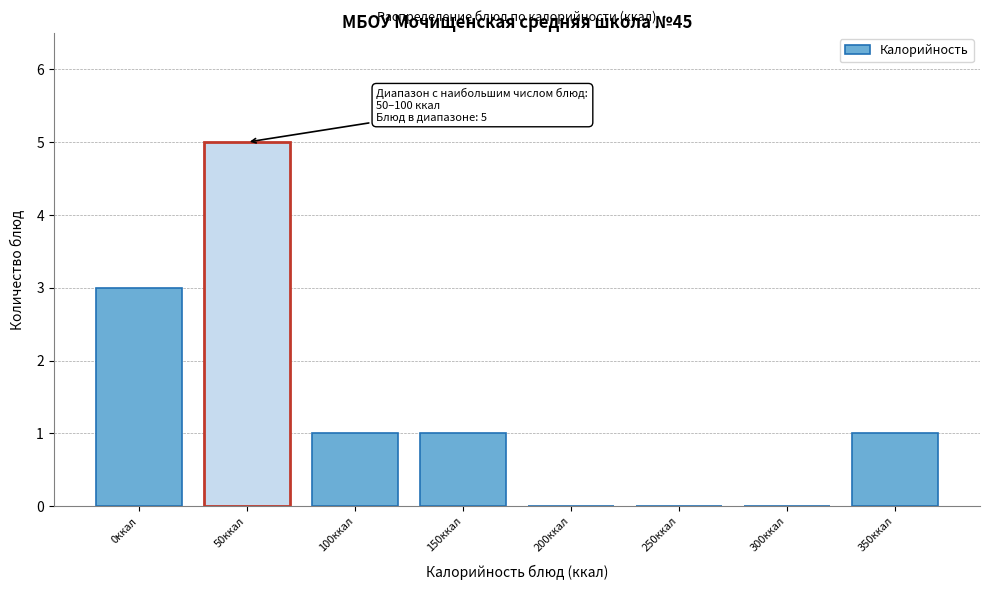

Reading left to right, list all the values displayed in this chart.

0ккал=3	50ккал=5	100ккал=1	150ккал=1	200ккал=0	250ккал=0	300ккал=0	350ккал=1